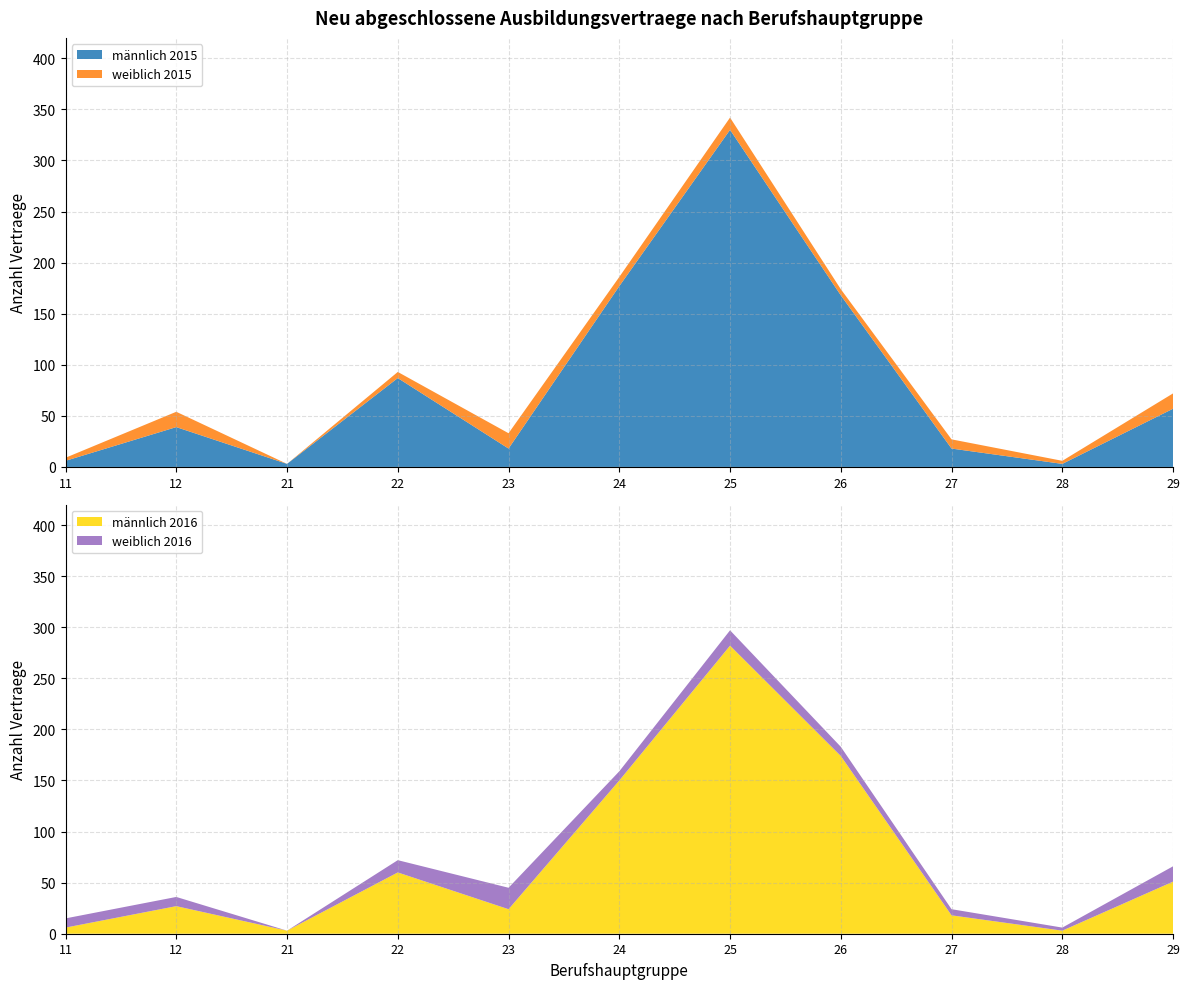

Reading left to right, list all the values displayed in this chart.

maennlich_2015: 6	39	3	87	18	177	330	168	18	3	57
weiblich_2015: 3	15	0	6	15	9	12	6	9	3	15
maennlich_2016: 6	27	3	60	24	150	282	174	18	3	51
weiblich_2016: 9	9	0	12	21	9	15	9	6	3	15